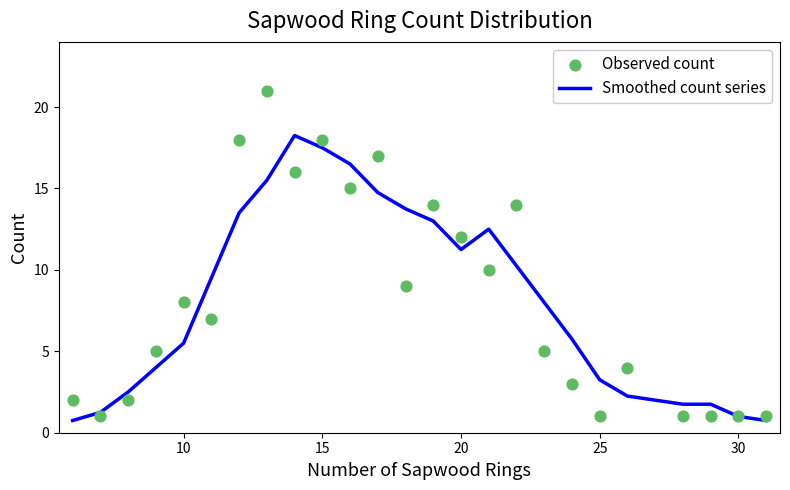

What are all the series names shown in the legend?

Smoothed count series, Observed count